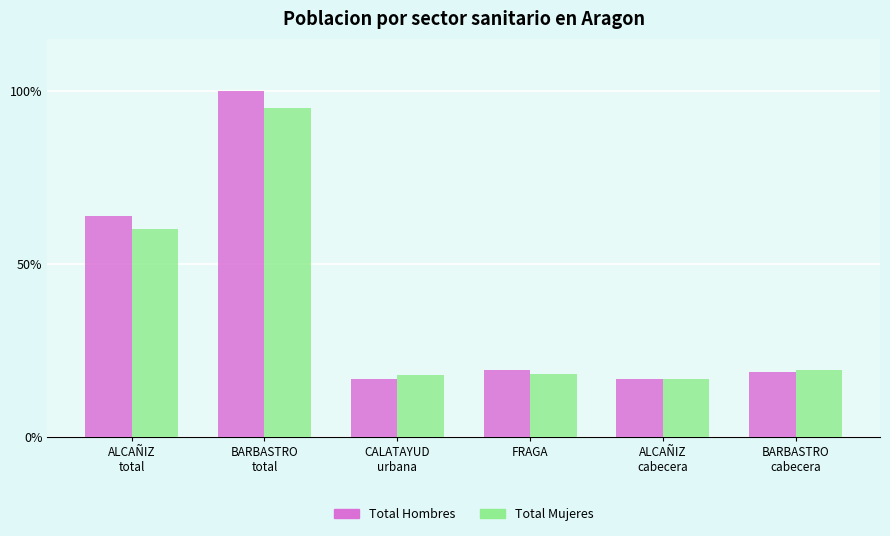

At how many categories does at least one series exceed 48?

2